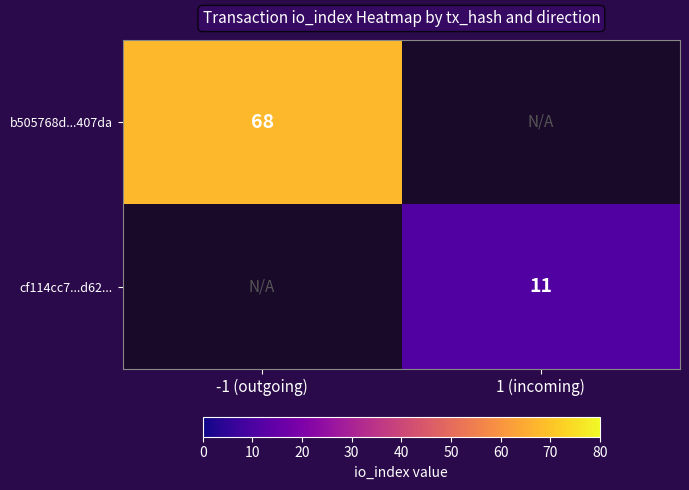

The b505768d...407da series shows 116.5 at -1 (outgoing). True or false?

False